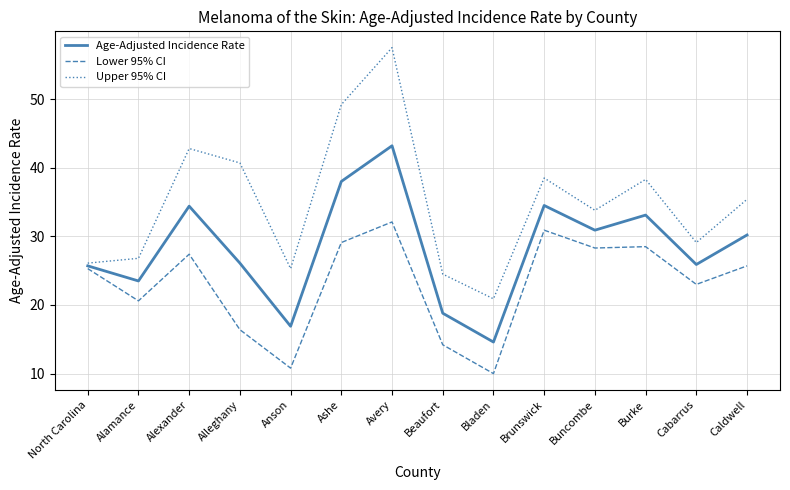

Which series has the widest spread of values?

Upper 95% CI